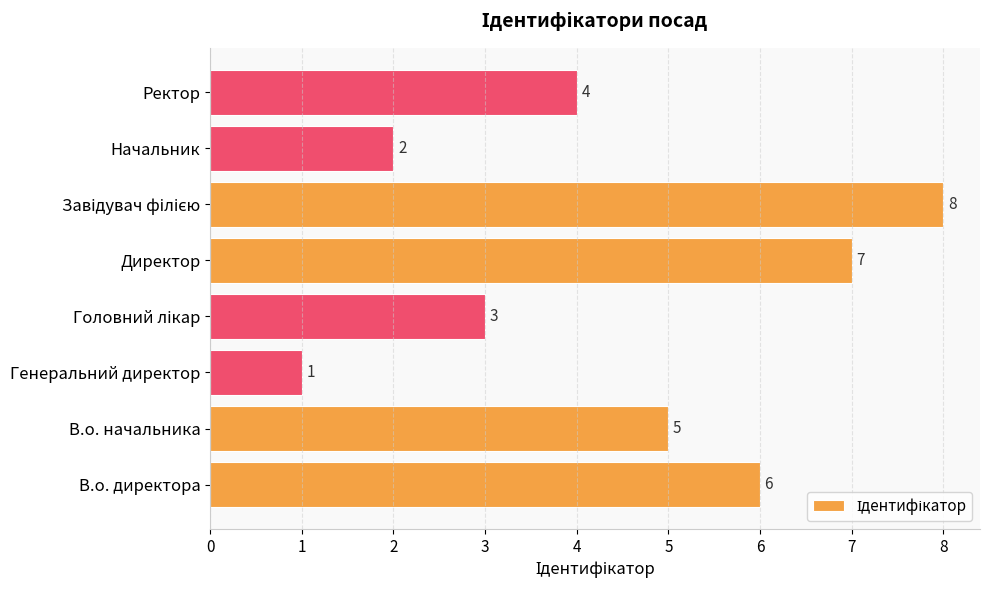

What is the smallest value displayed?

1